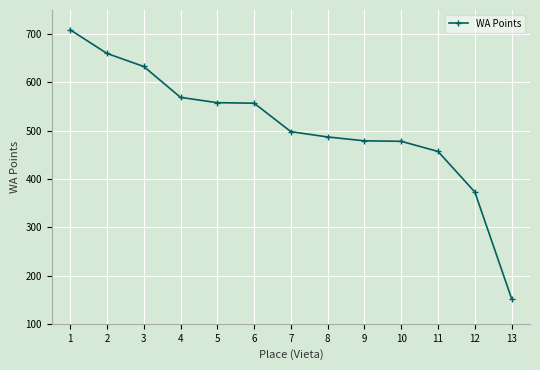

The value at 2 is 363. True or false?

False